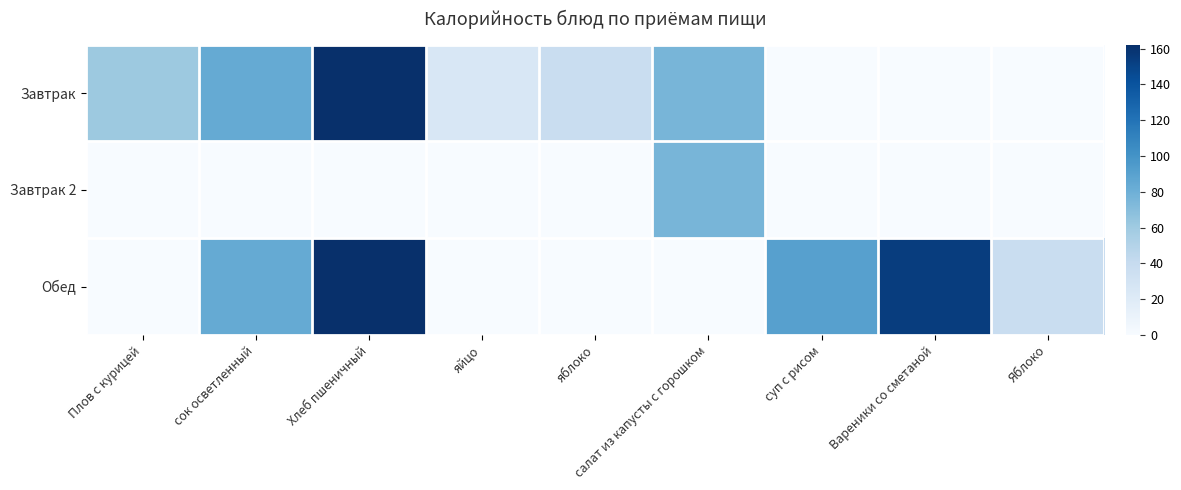

At how many categories does at least one series exceed 63?

5